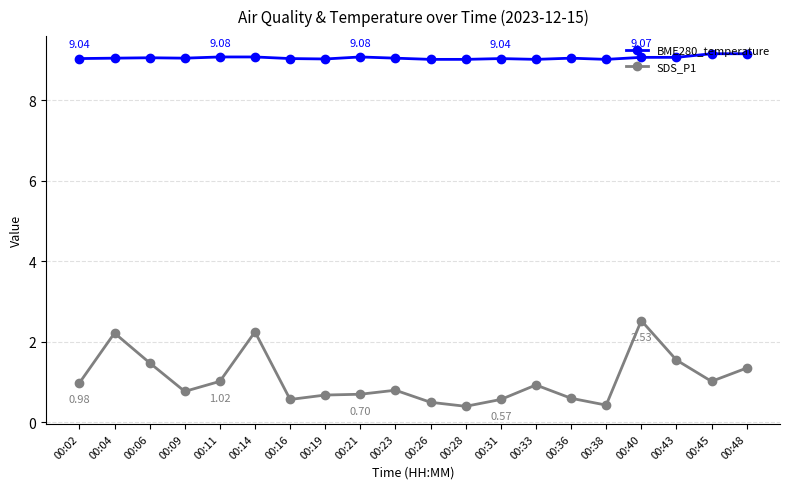

True or false: BME280_temperature and SDS_P1 intersect in this chart.

False